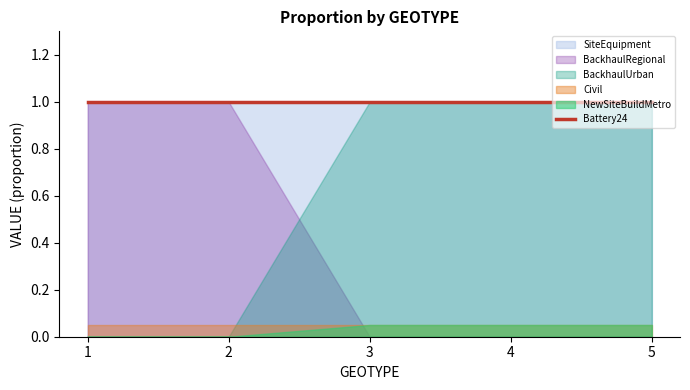

The SiteEquipment series shows 1.0 at 4. True or false?

True